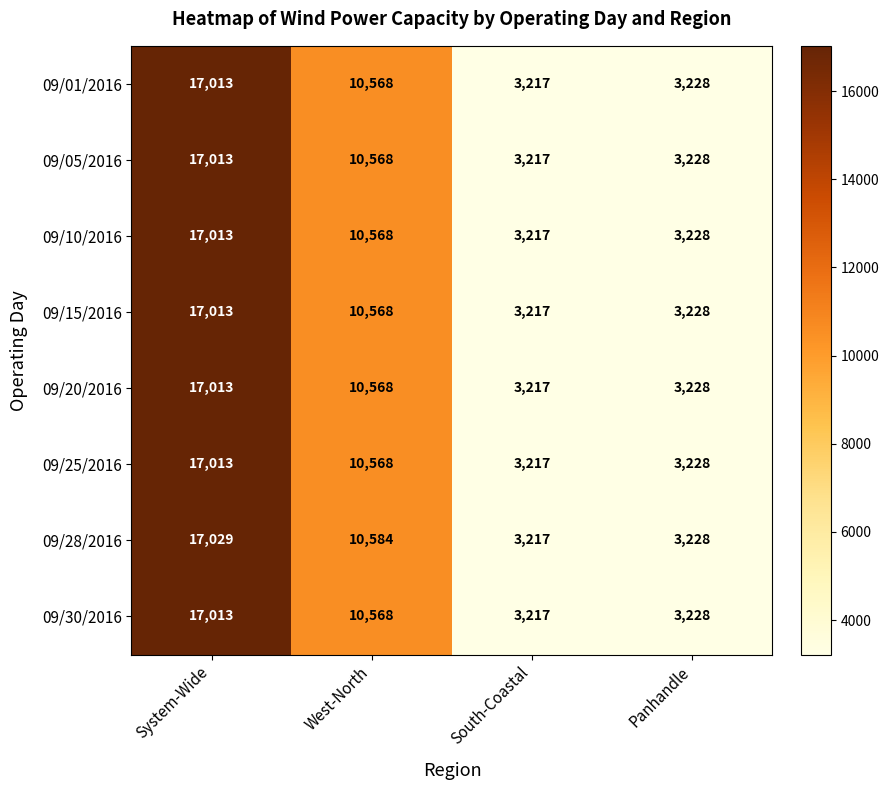

What is the smallest value displayed?

3217